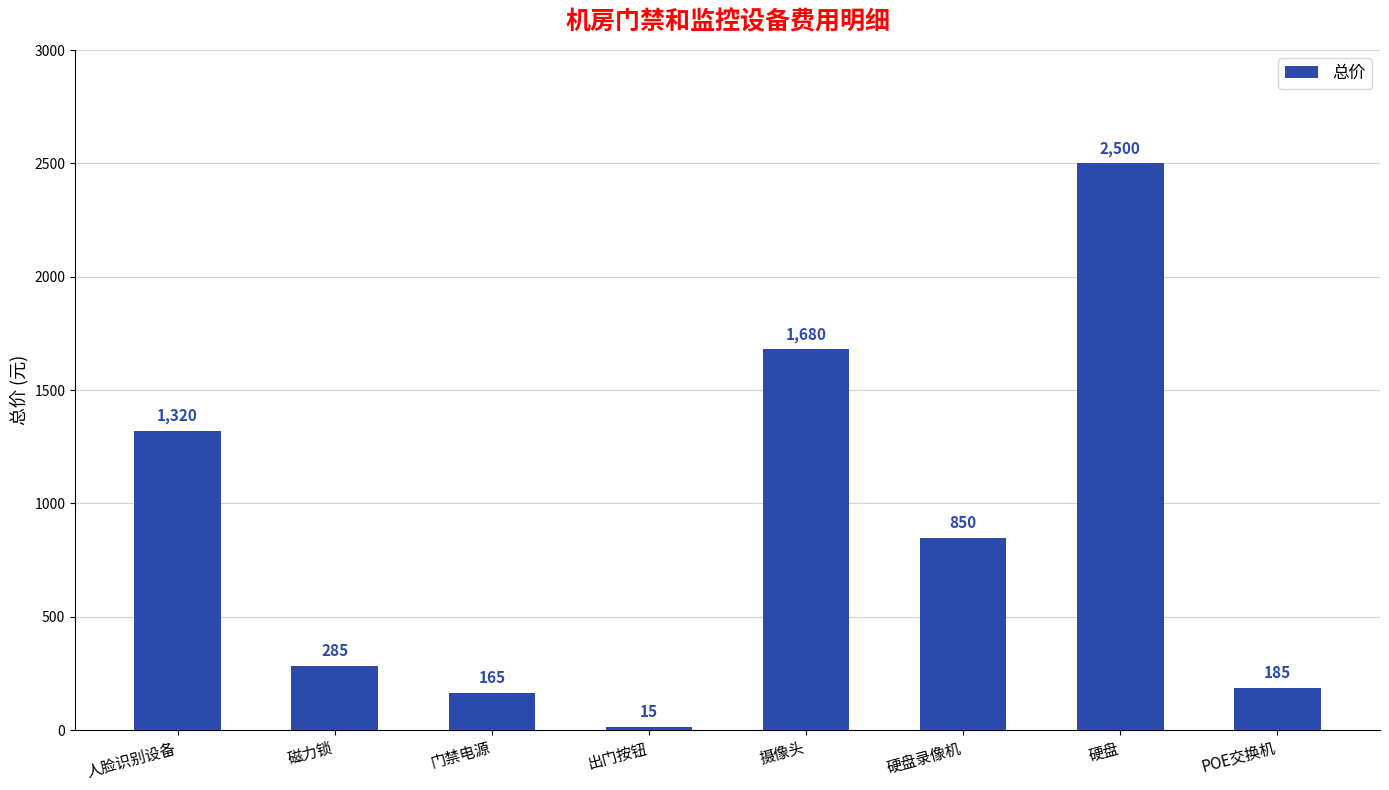

What is the average value?

875